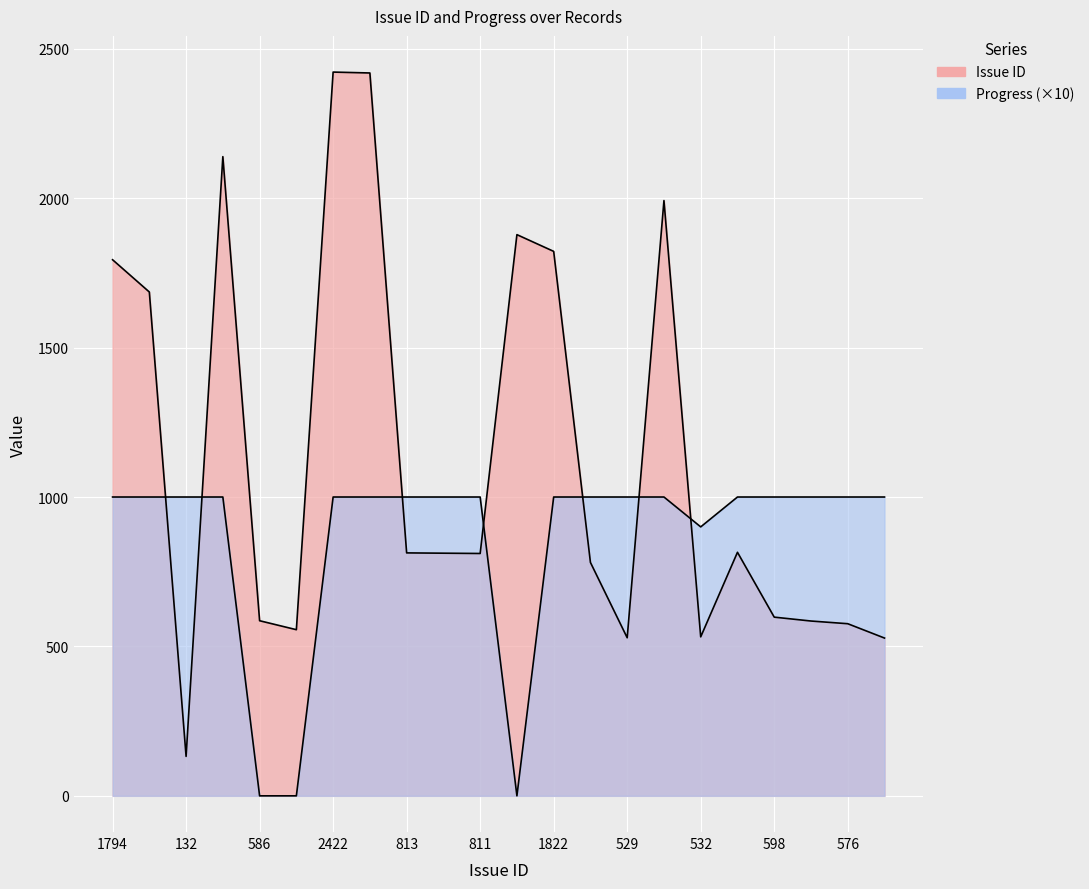

What is the sum of the Issue ID values at 1686 and 2139?

3825